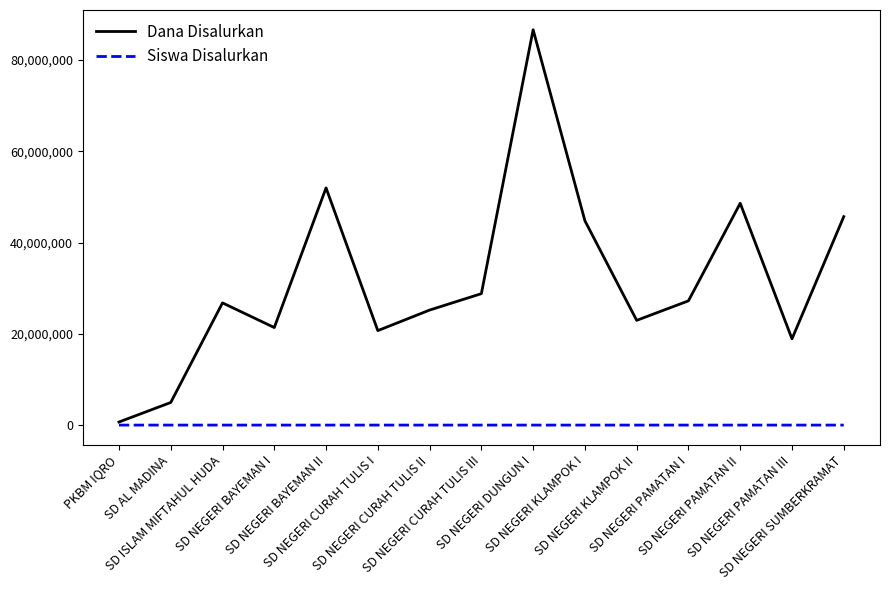

How many lines are shown in the chart?

2